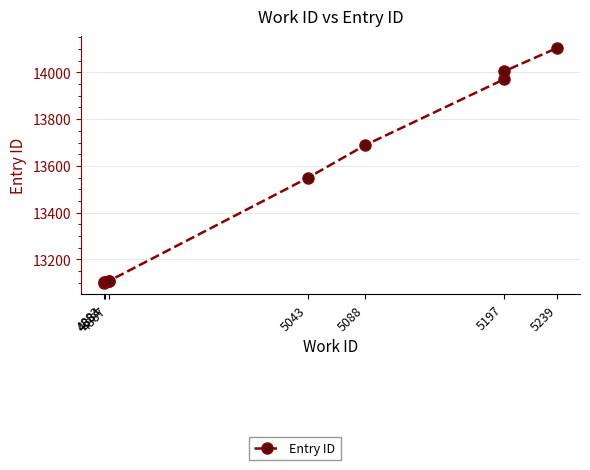

The value at 4884 is 13103. True or false?

True